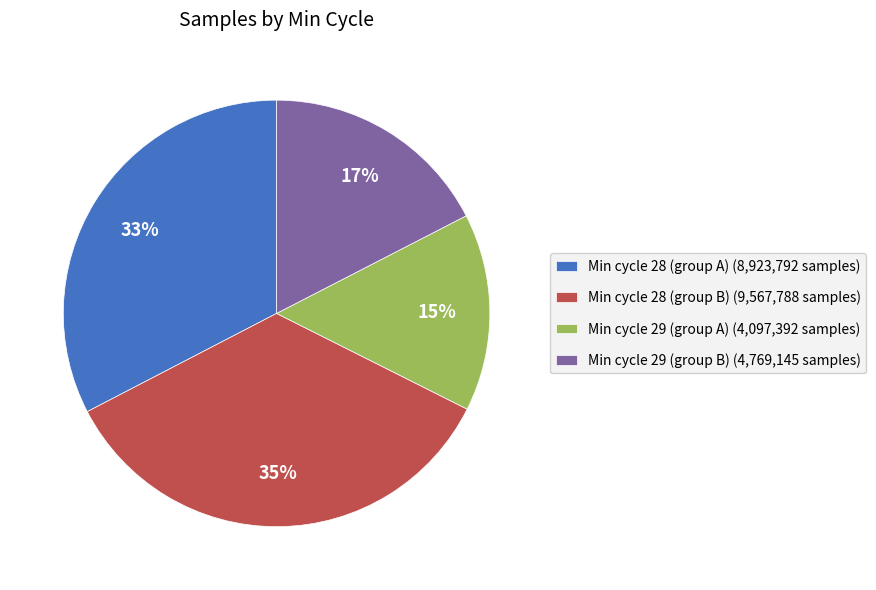

How many segments does this pie chart have?

4